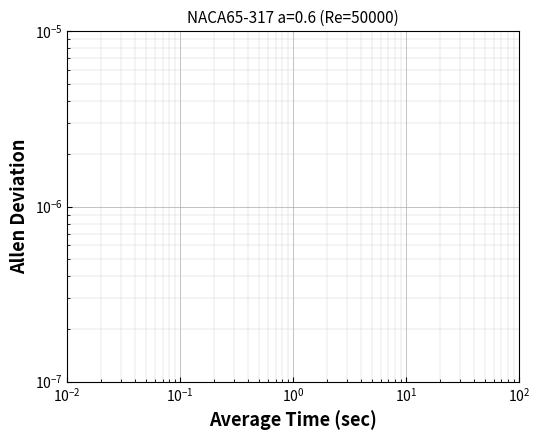

The chart shows a value of 0.1 at 25. True or false?

False